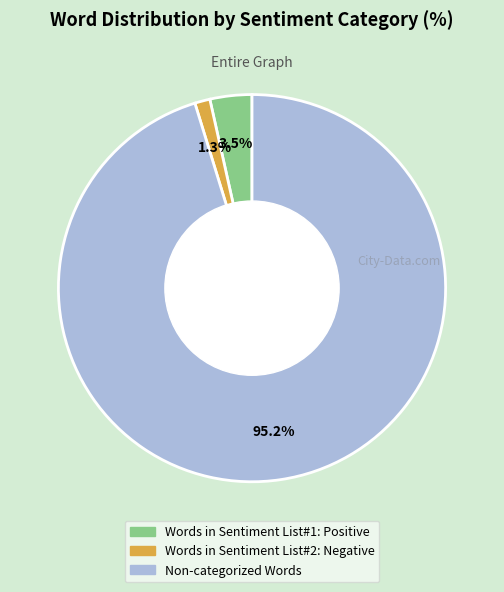

How many slices are in this pie chart?

3